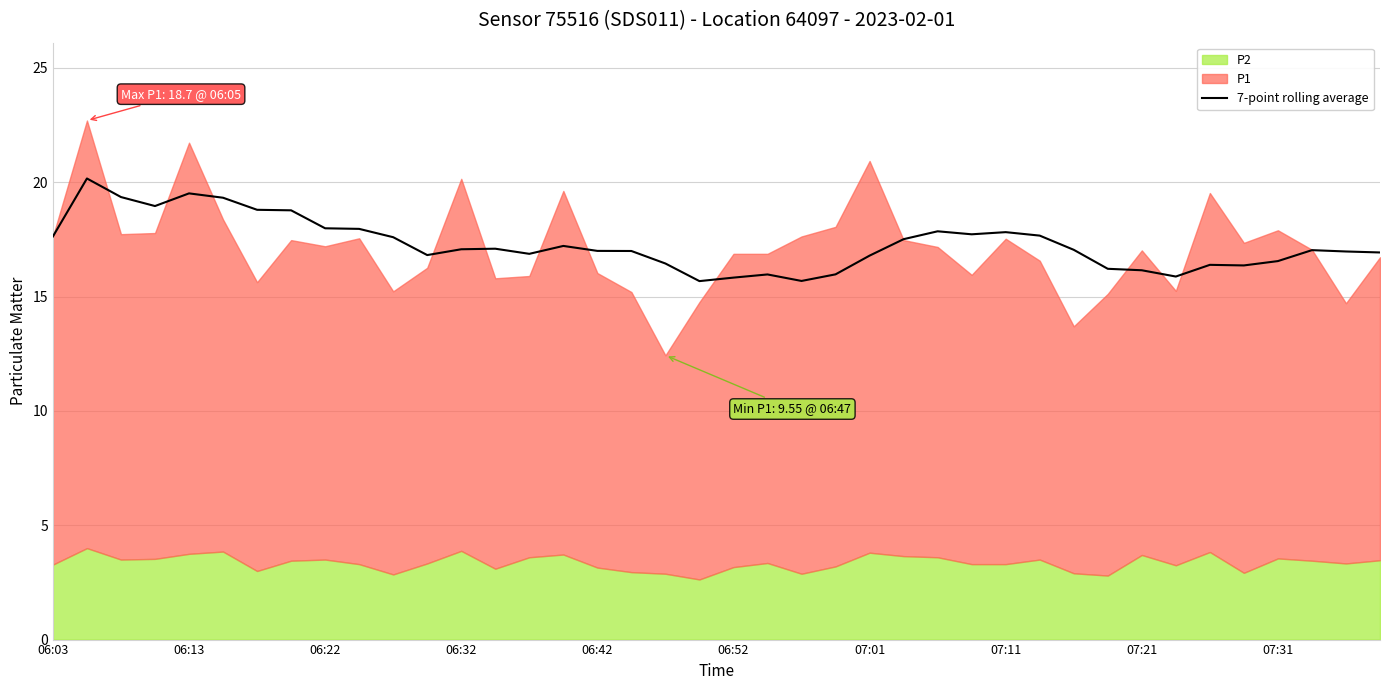

Reading left to right, what are all the values shown in this chart?

17.6	20.2	19.4	19.0	19.5	19.3	18.8	18.8	18.0	18.0	17.6	16.8	17.1	17.1	16.9	17.2	17.0	17.0	16.4	15.7	15.8	16.0	15.7	16.0	16.8	17.5	17.9	17.7	17.8	17.7	17.0	16.2	16.2	15.9	16.4	16.4	16.6	17.0	17.0	16.9